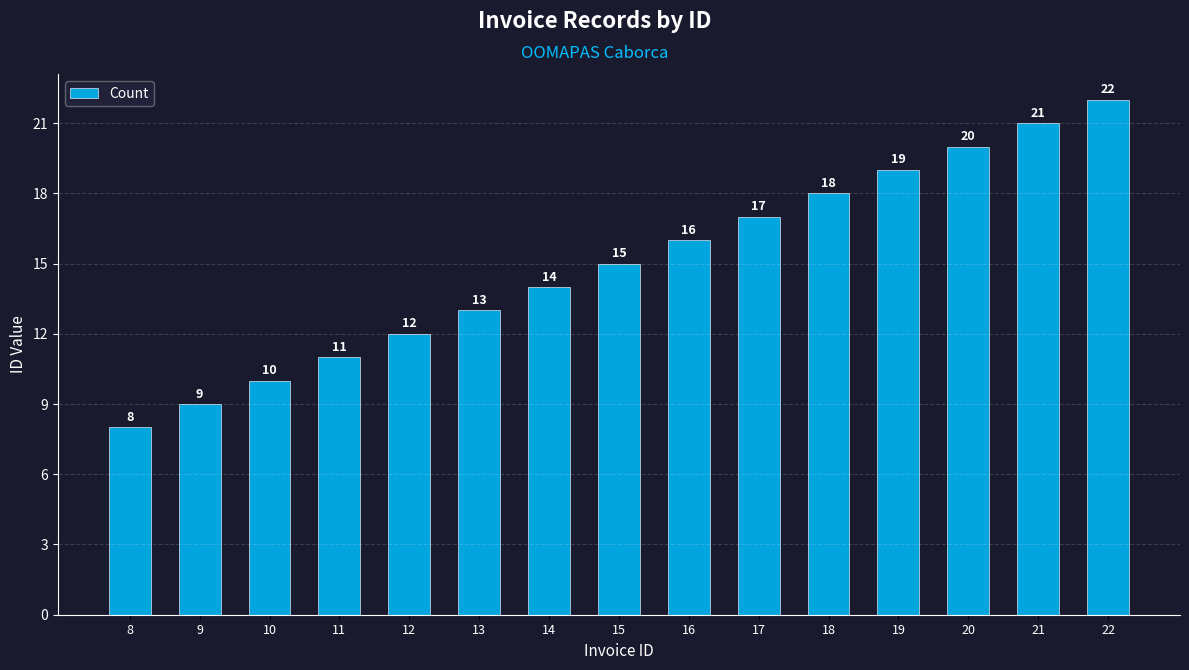

Rank the categories by value from lowest to highest.

8, 9, 10, 11, 12, 13, 14, 15, 16, 17, 18, 19, 20, 21, 22